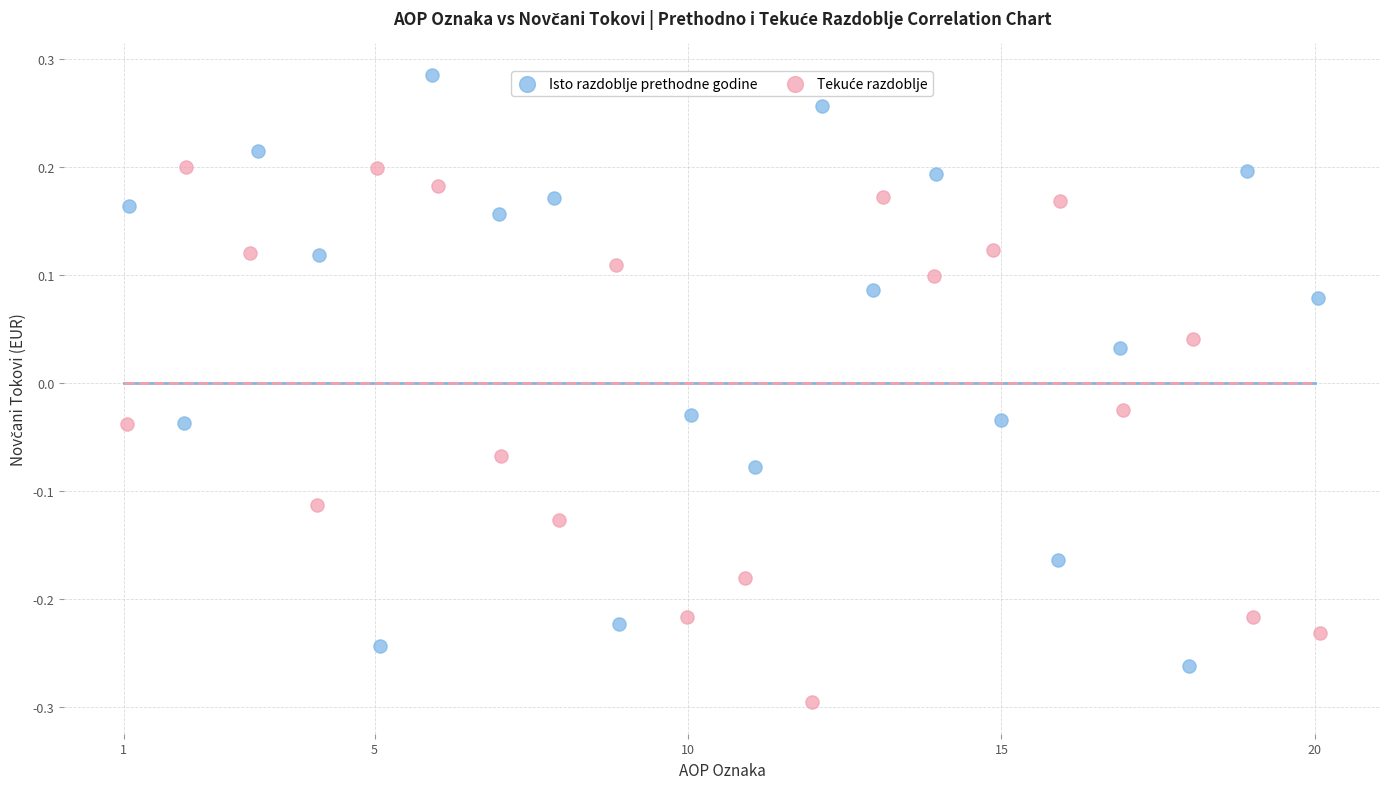

Which series has the widest spread of Y values?

Isto razdoblje prethodne godine